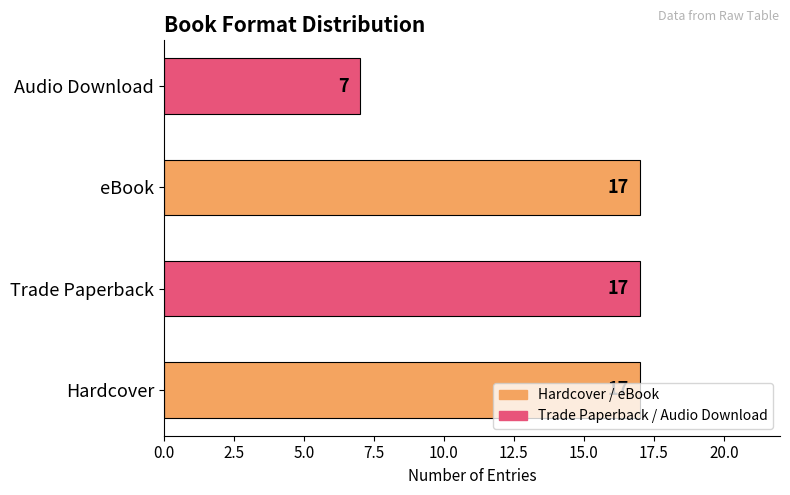

What is the sum of the values at Audio Download and Trade Paperback?

24